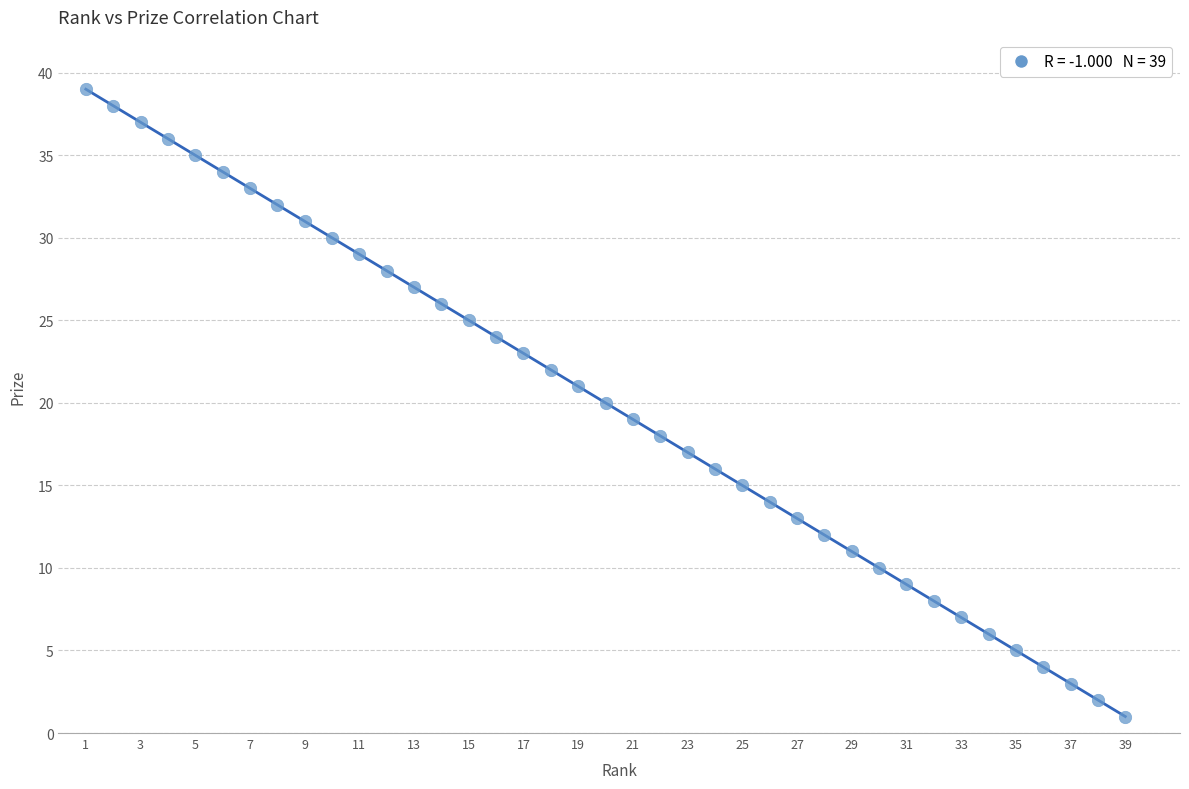

What is the range of X values (max minus min)?

38